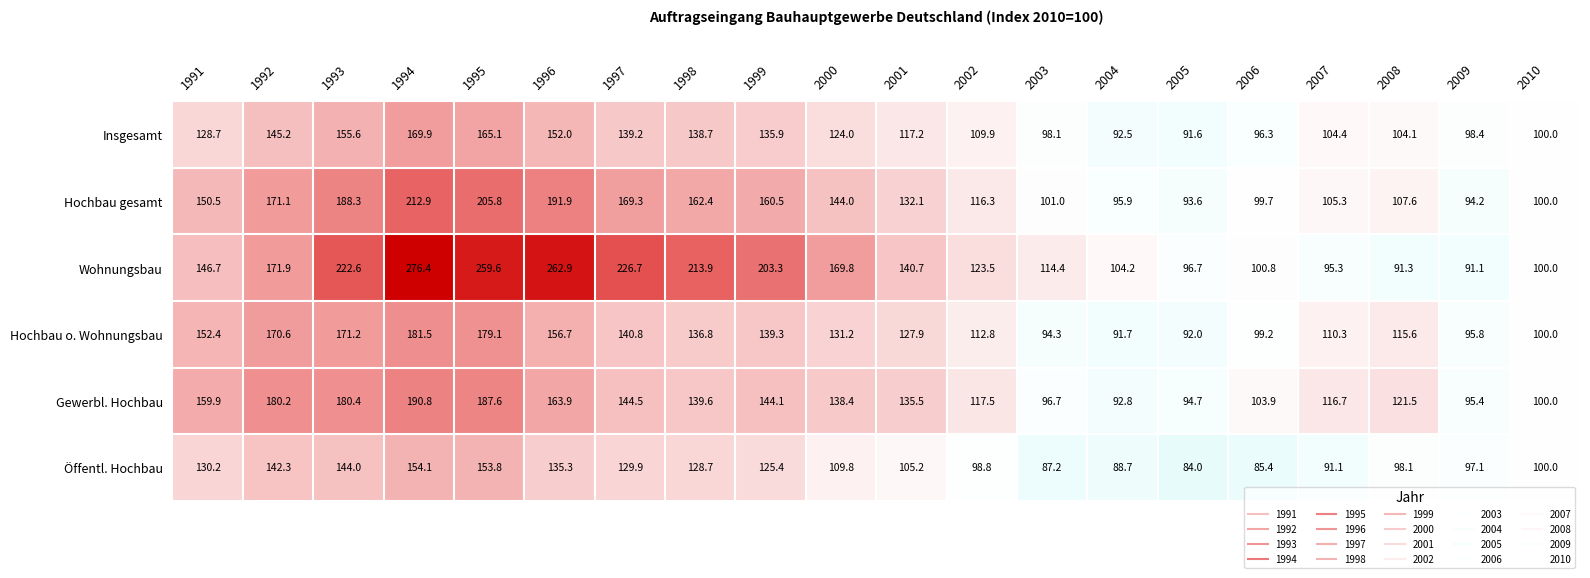

Is it true that Insgesamt equals 117.2 at 2001?

True